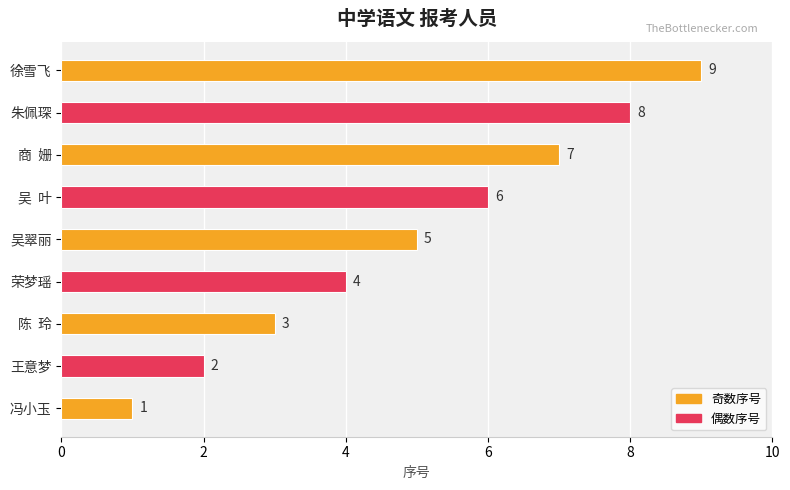

Are the bars horizontal?

Yes